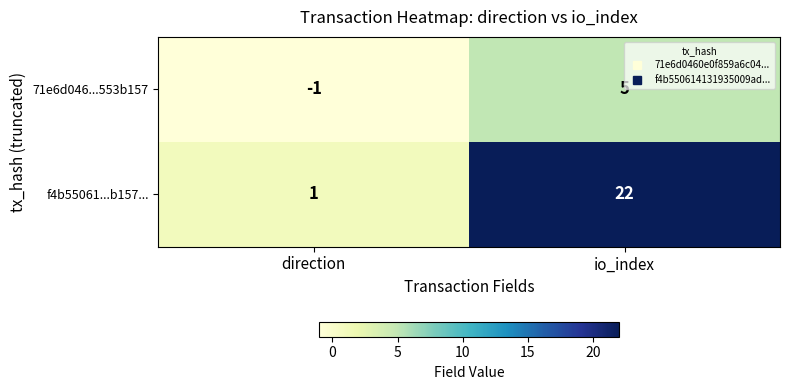

Rank the series by their maximum value, from highest to lowest.

f4b55061...b157..., 71e6d046...553b157